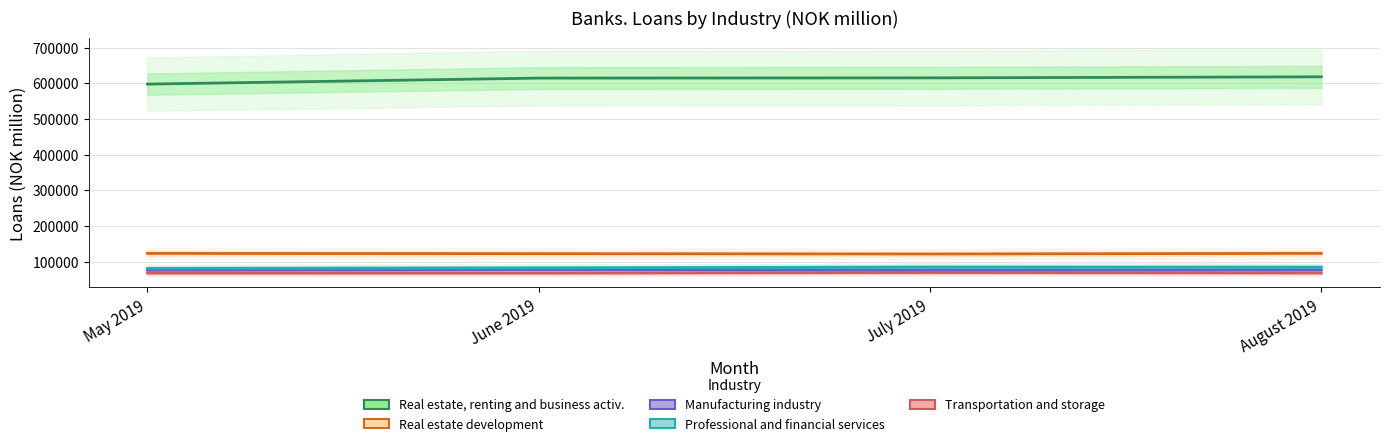

List the series in order of their peak value, lowest first.

Transportation and storage, Manufacturing industry, Professional and financial services, Real estate development, Real estate, renting and business activ.